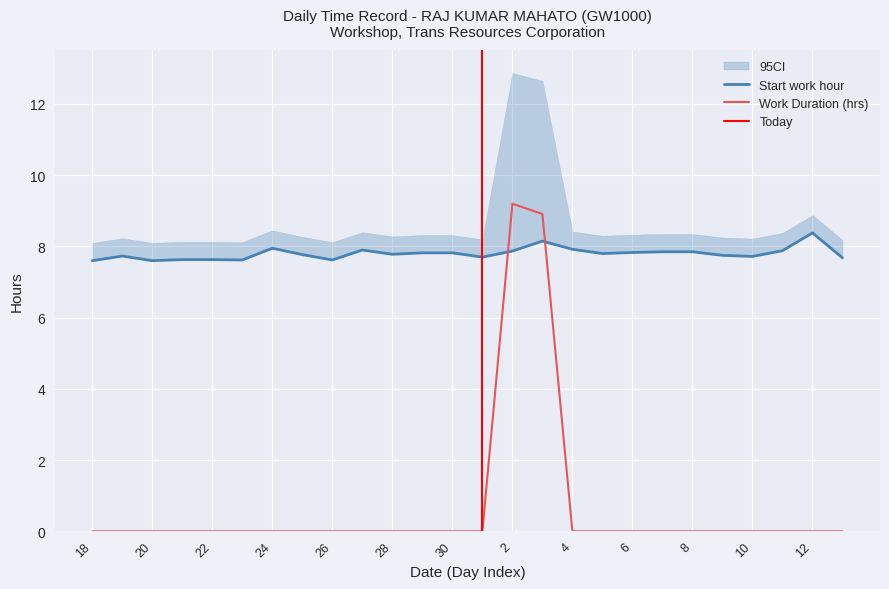

True or false: Start work hour and Break Total cross at least once.

True